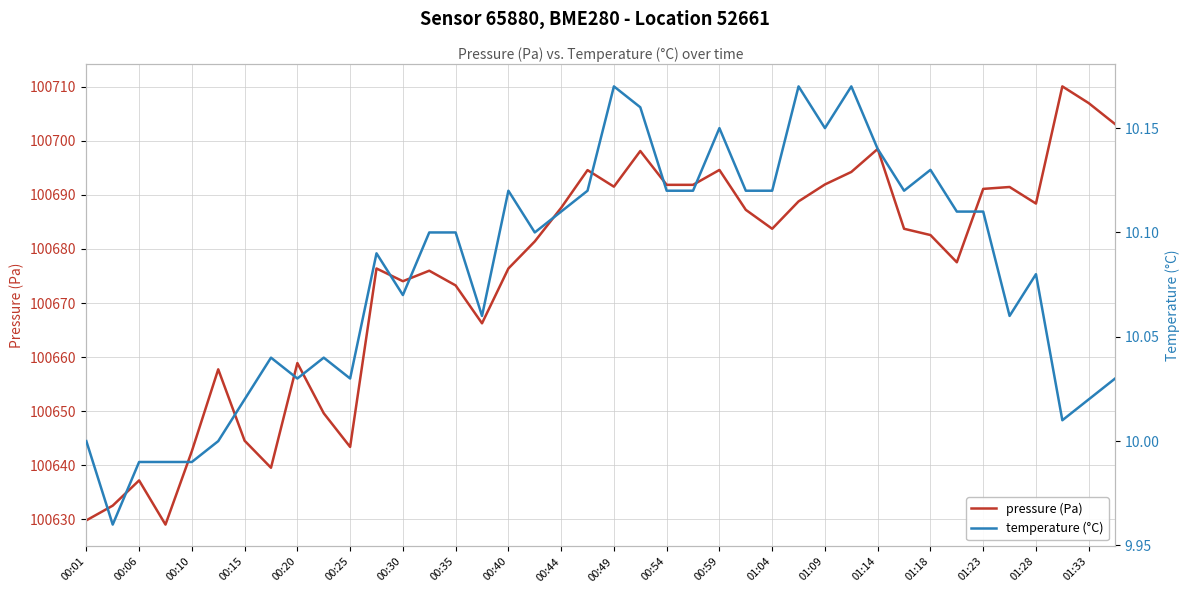

At which category is the sum across all series the highest?

37